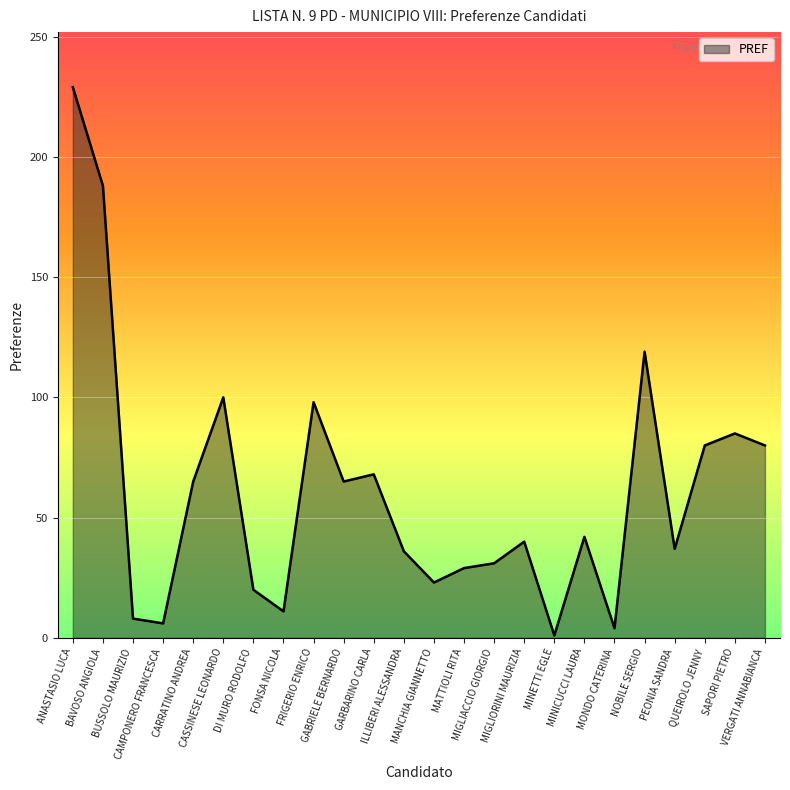

What is the difference between the maximum and minimum values?

228